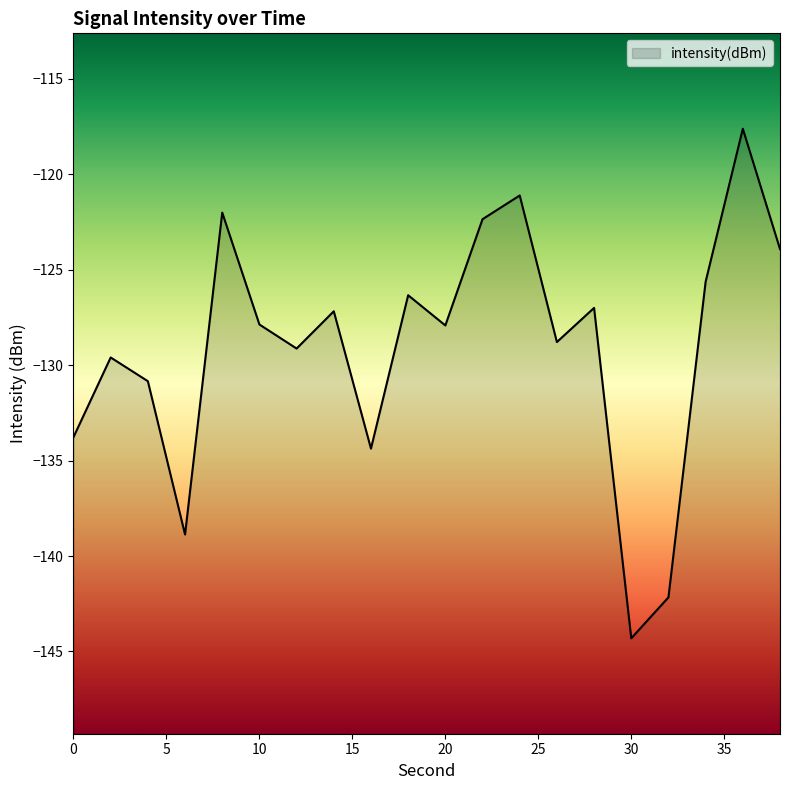

How many points are higher than both their immediate neighbors (excluding endpoints)?

7